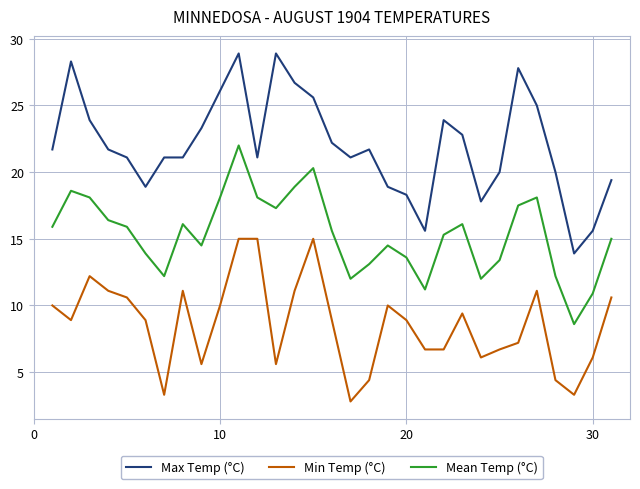

What is the average value of the Mean Temp (°C) series?

15.3